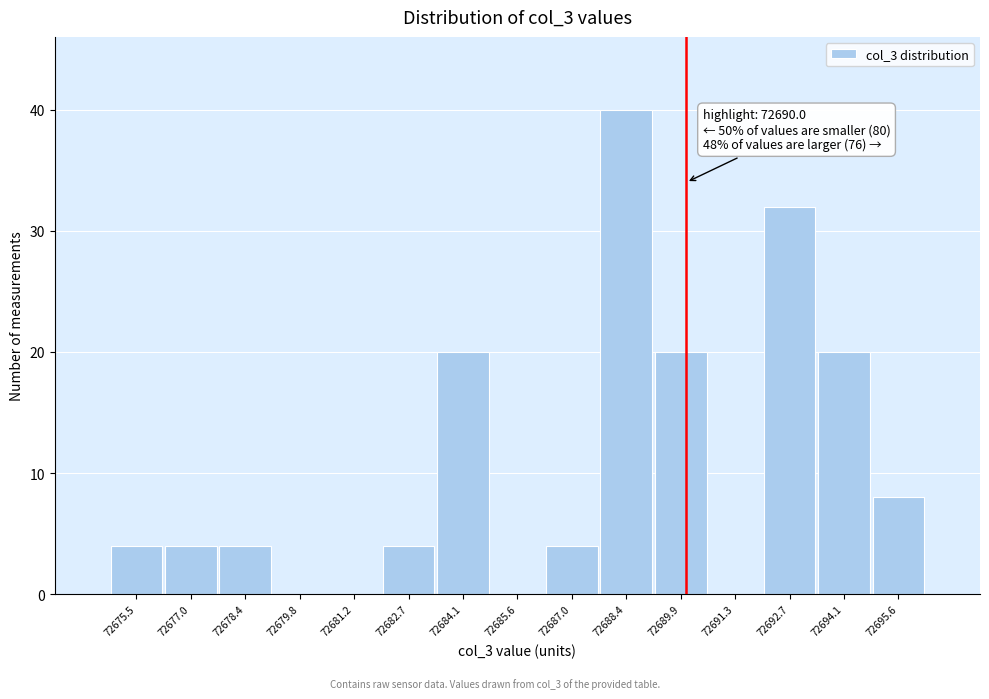

Which range on the x-axis has the tallest bar?

72687.8 to 72689.2